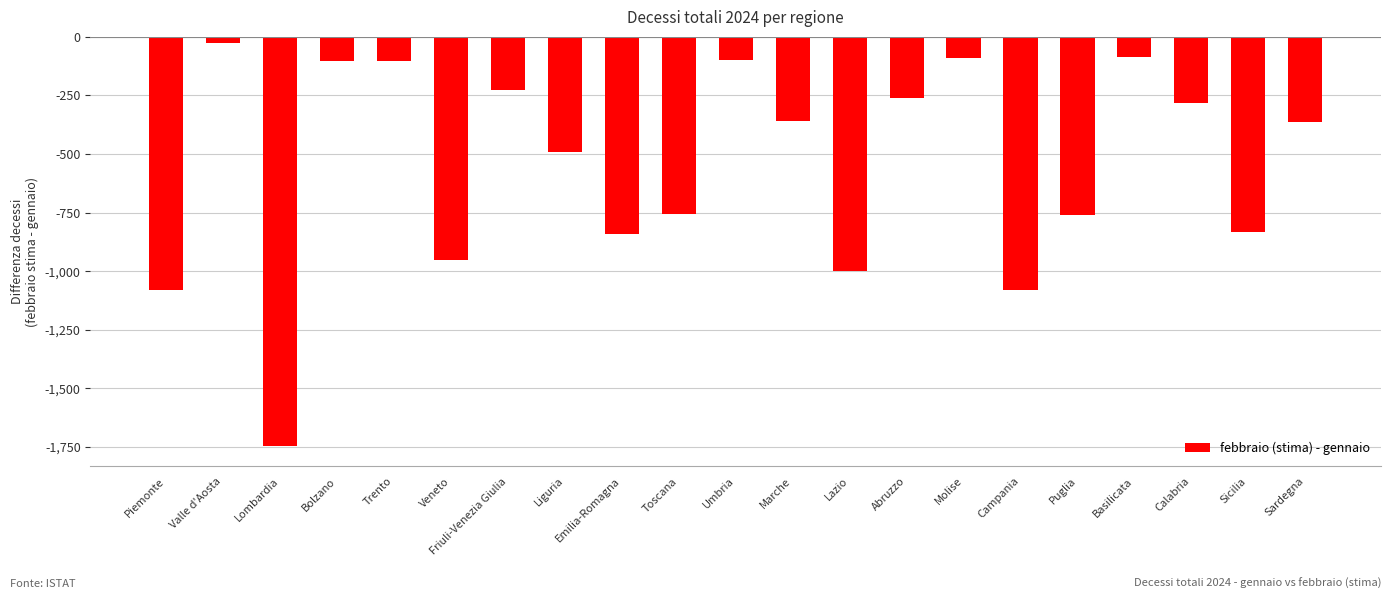

What is the maximum value shown in the chart?

-26